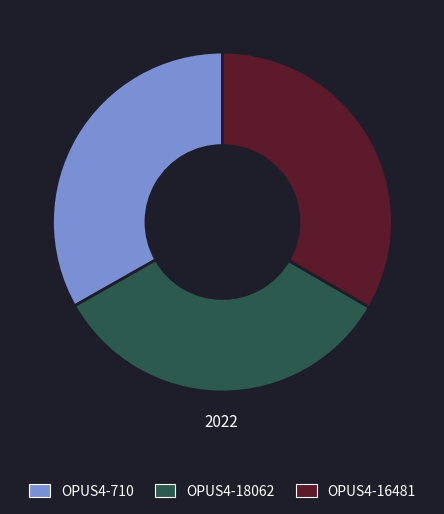

Does OPUS4-16481 account for over 50% of the chart?

No